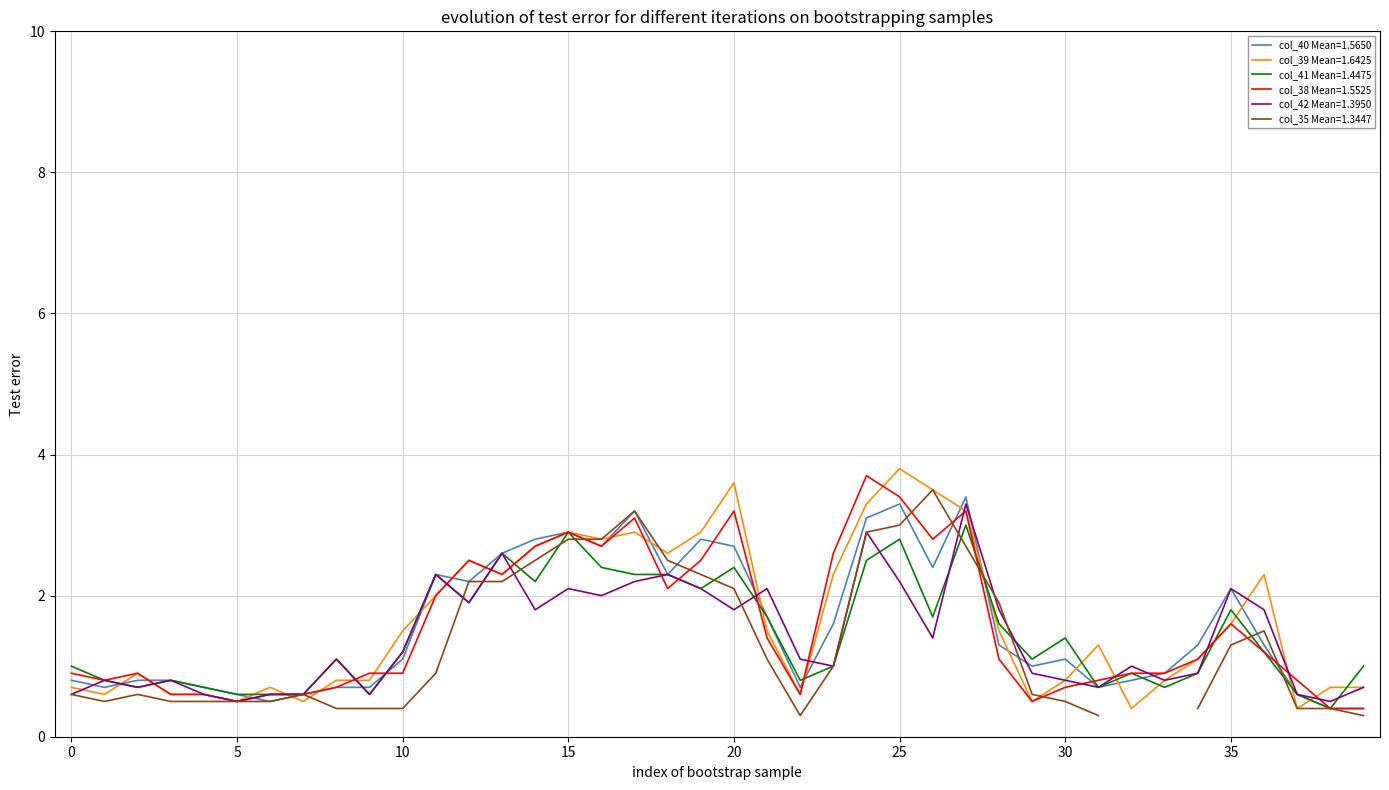

The value of col_38 Mean=1.5525 at 35 is 0.8. True or false?

False